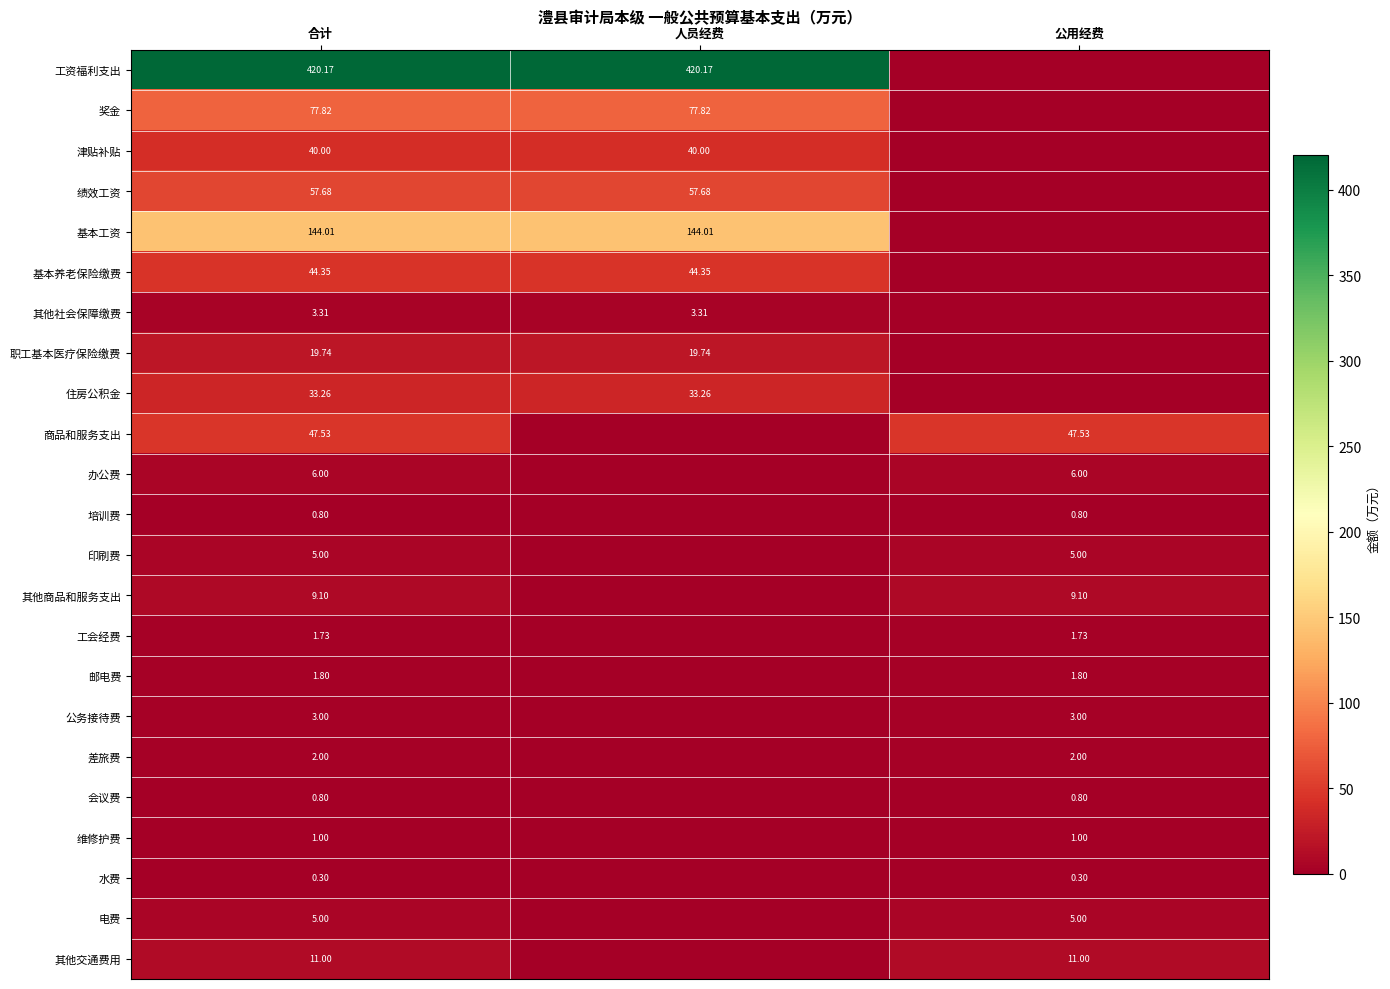

Is the value of 办公费 at 合计 greater than the value of 其他交通费用 at 合计?

No